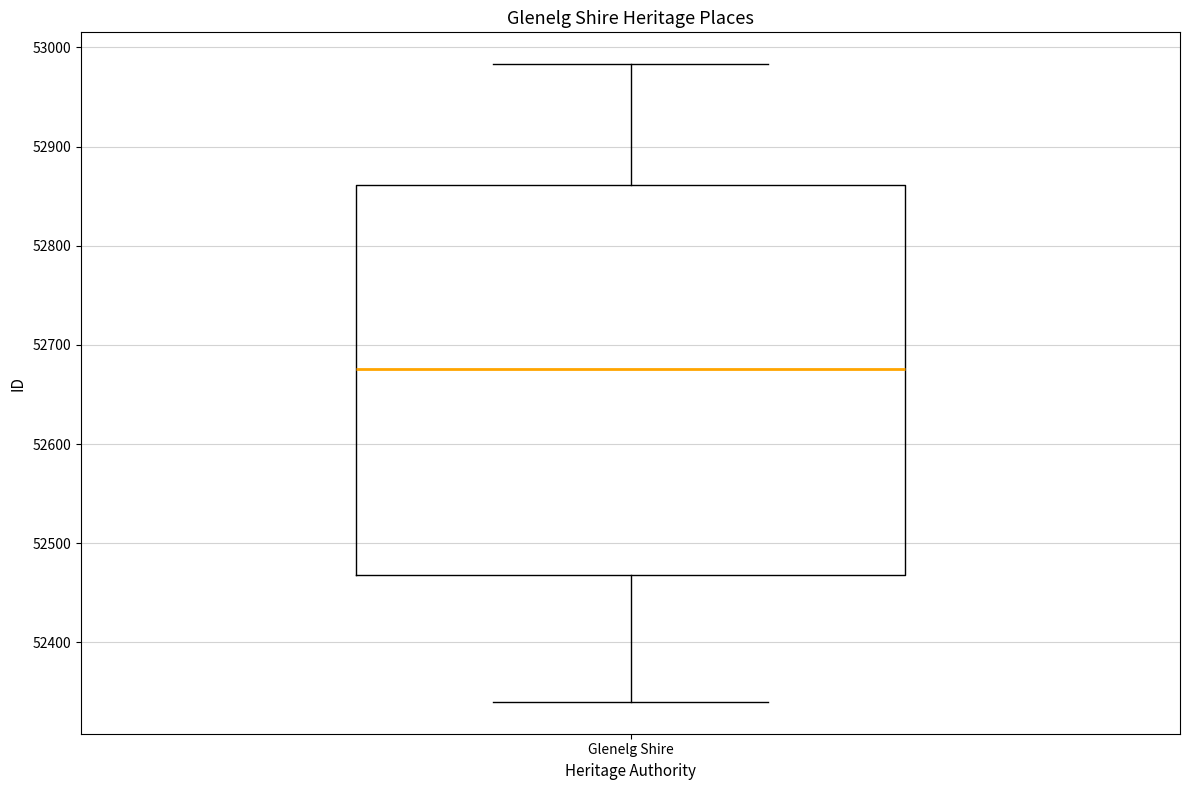

Where does the lower whisker of the box for Glenelg Shire end on the y-axis? The values are not printed on the chart, so give them approximately, as read against the axis.

52340